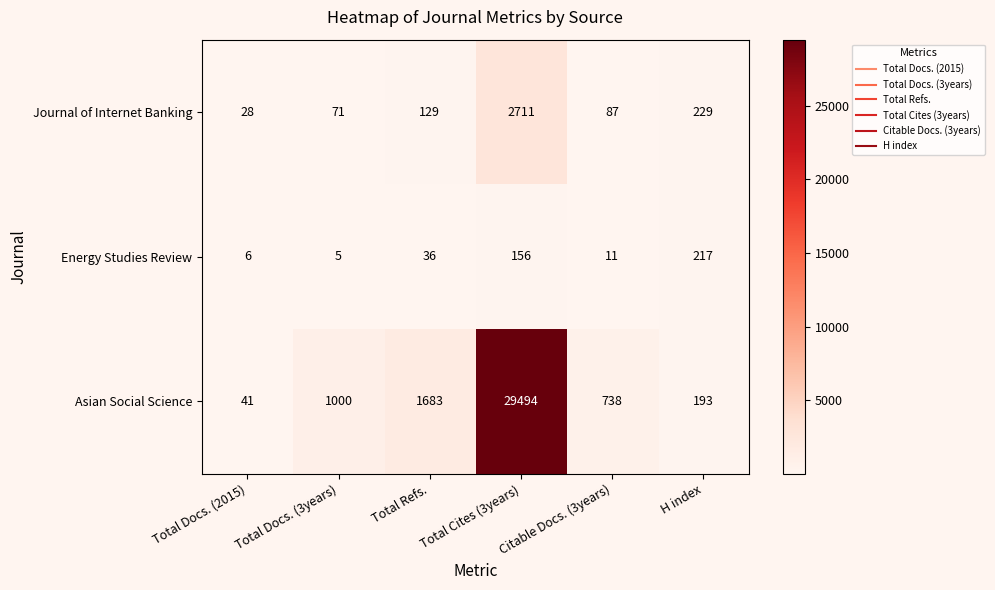

At which category is the sum across all series the highest?

Total Cites (3years)